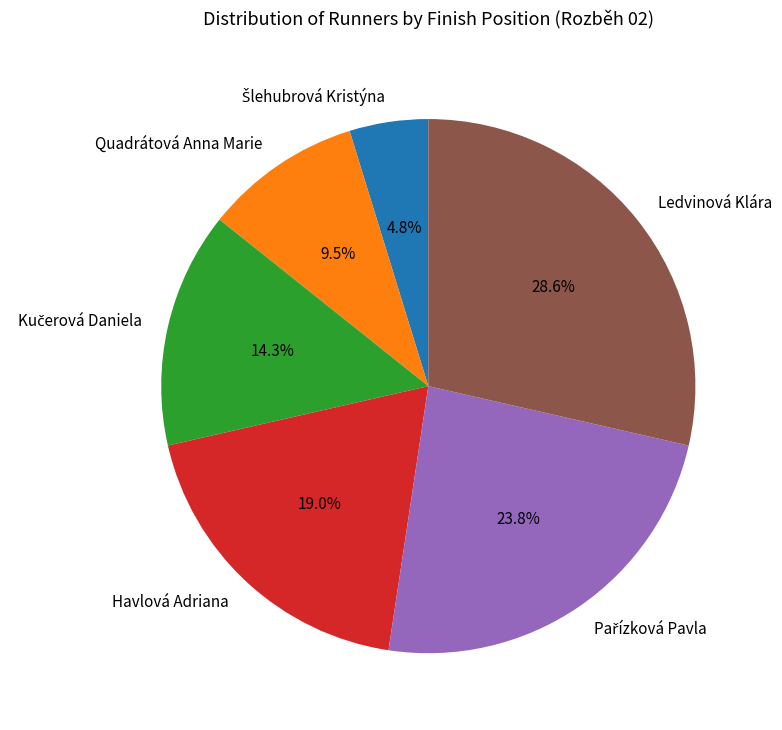

How many slices are in this pie chart?

6